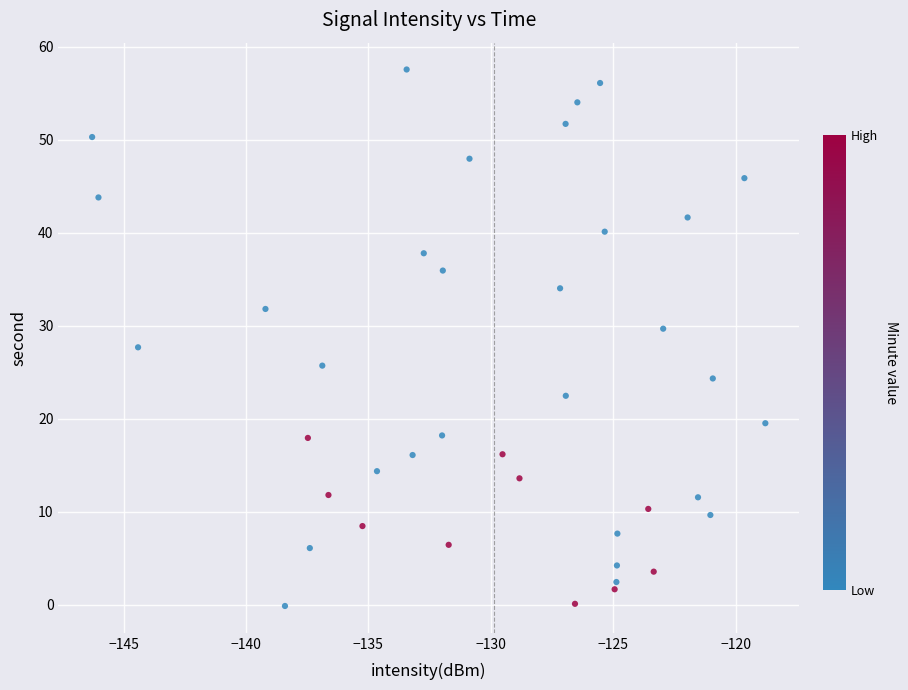

What is the range of X values (max minus min)?

27.5